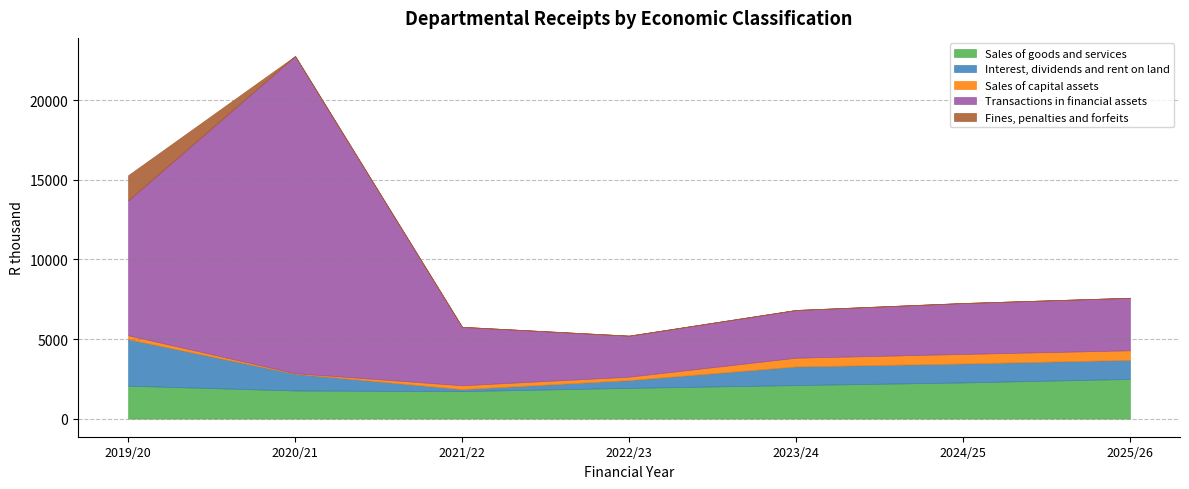

How many series are shown in this chart?

5